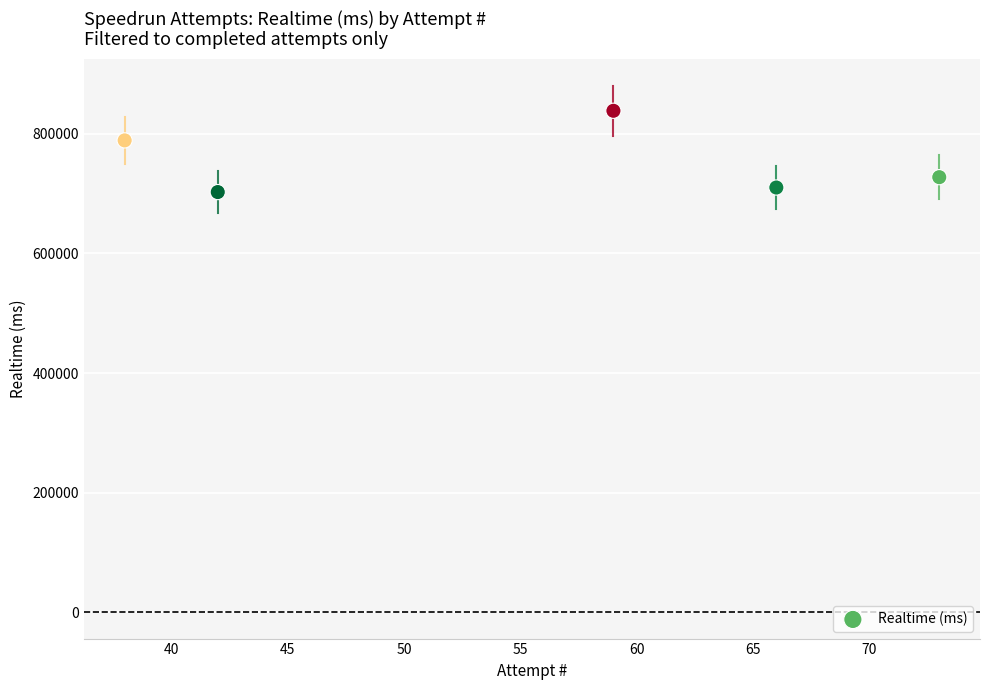

What Y value in the scatter plot is closest to 770577?

789016